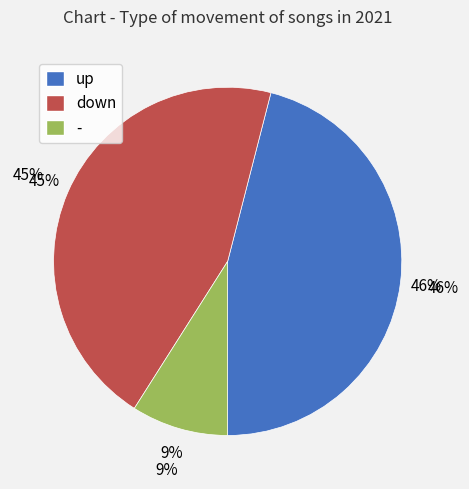

Which has a higher value, down or -?

down